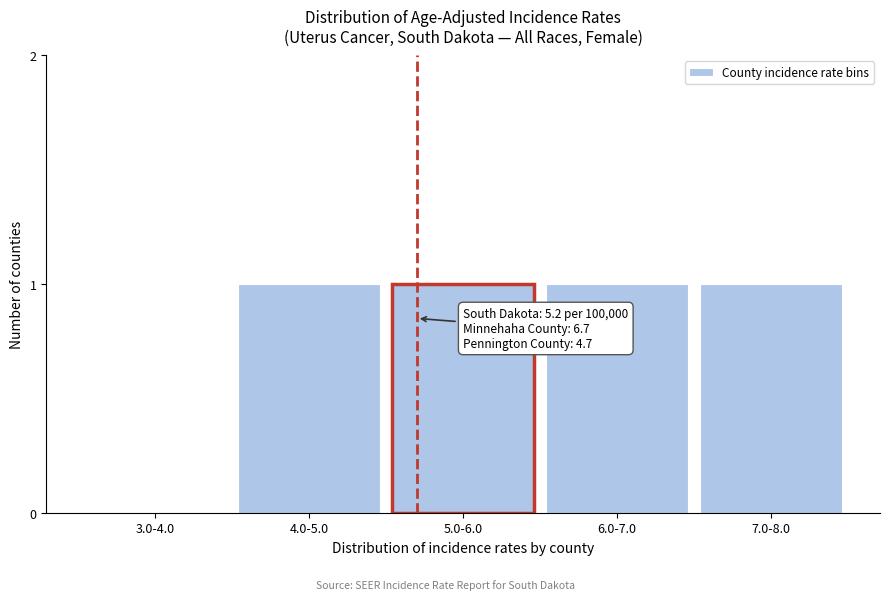

Reading right to left, what are all the values shown in this chart?

7.0-8.0=1	6.0-7.0=1	5.0-6.0=1	4.0-5.0=1	3.0-4.0=0